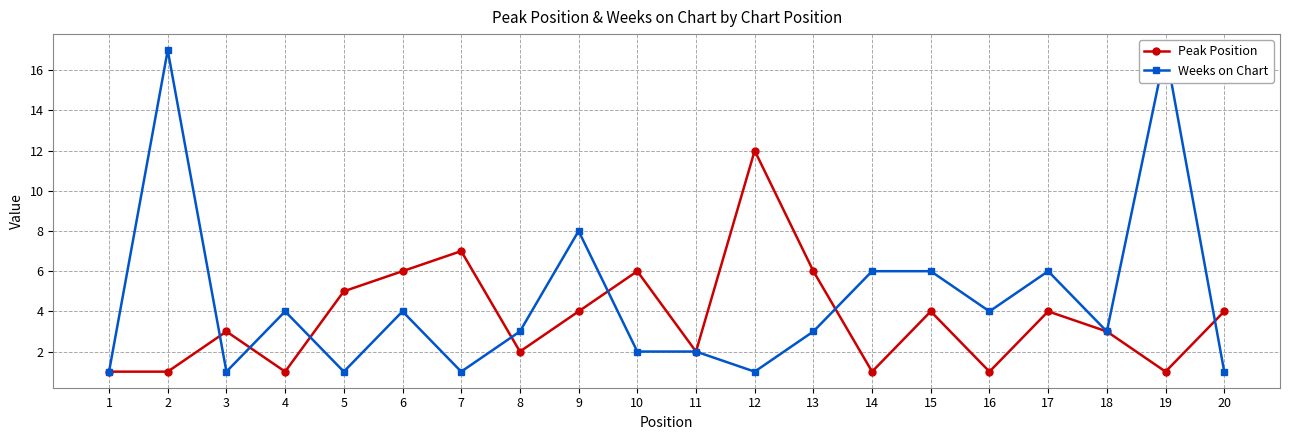

Reading right to left, extract all data points from this chart.

Peak Position: 4	1	3	4	1	4	1	6	12	2	6	4	2	7	6	5	1	3	1	1
Weeks on Chart: 1	17	3	6	4	6	6	3	1	2	2	8	3	1	4	1	4	1	17	1